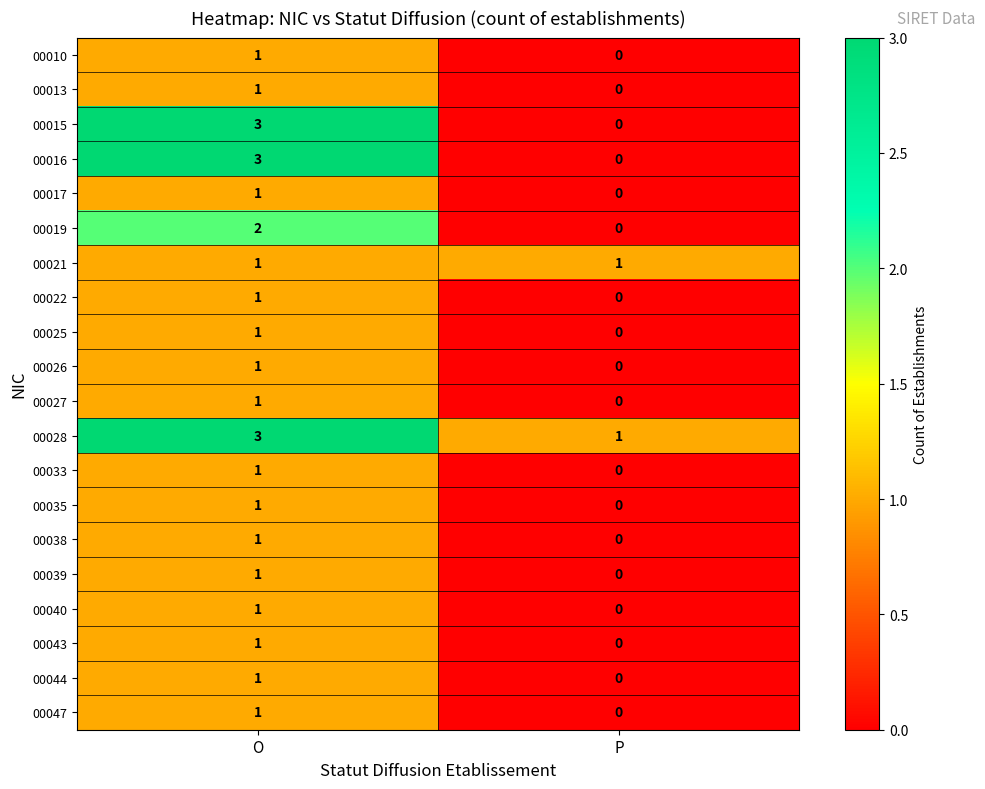

Is it true that 00033 equals 1 at O?

True